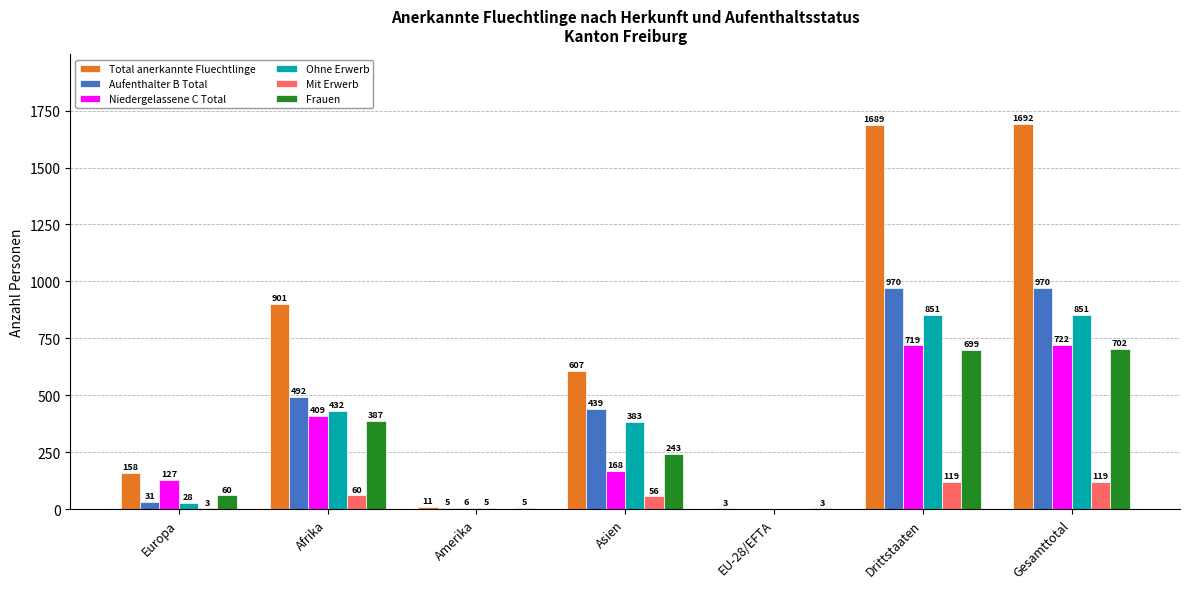

What is the greatest value displayed?

1692